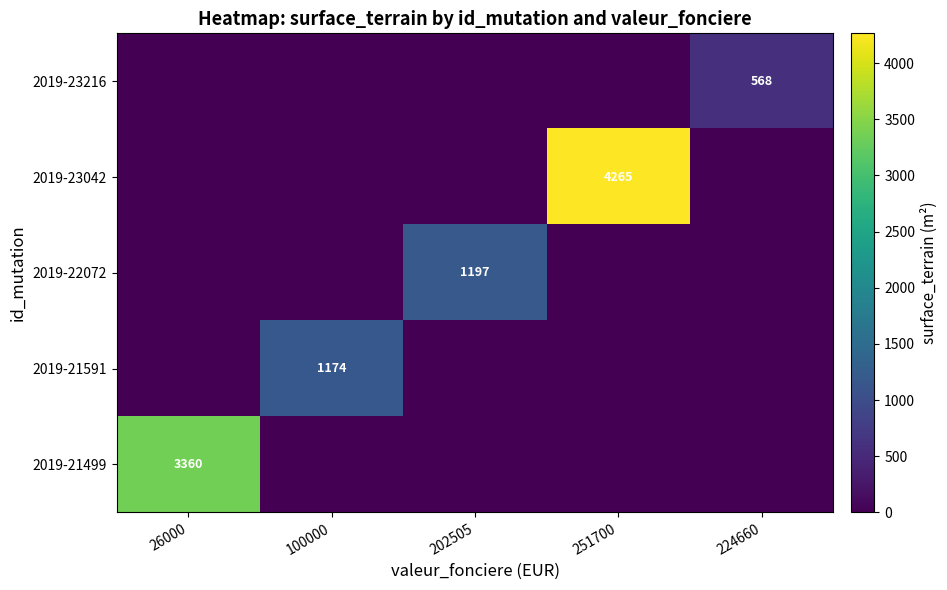

True or false: 2019-23216 has a value of 397 at 224660.

False